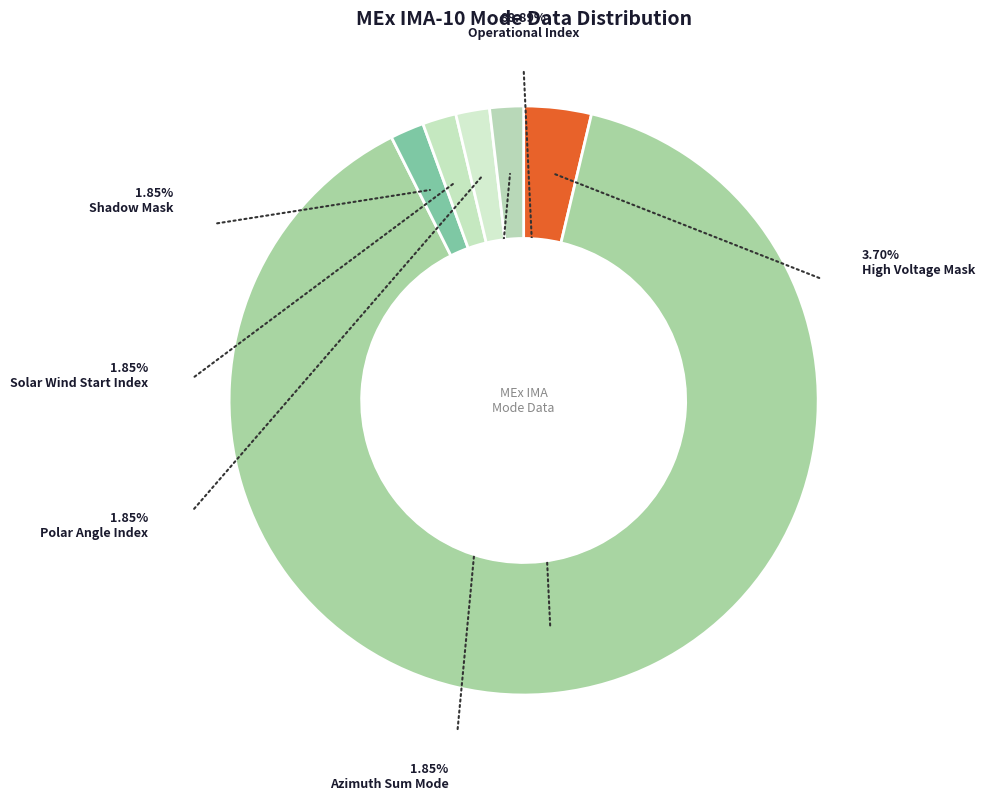

Which category has the biggest portion of the pie?

Operational Index